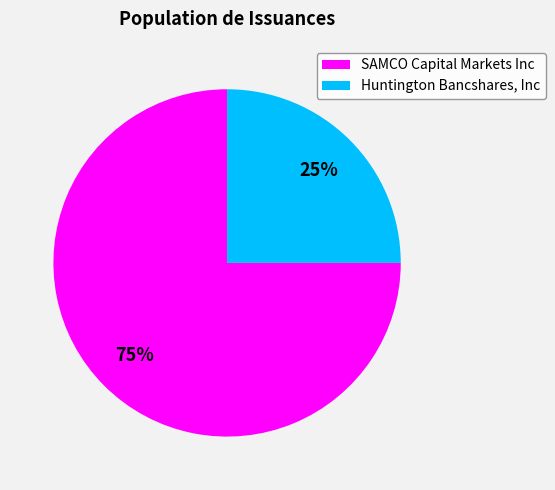

Is the sum of SAMCO Capital Markets Inc and Huntington Bancshares, Inc greater than half?

Yes